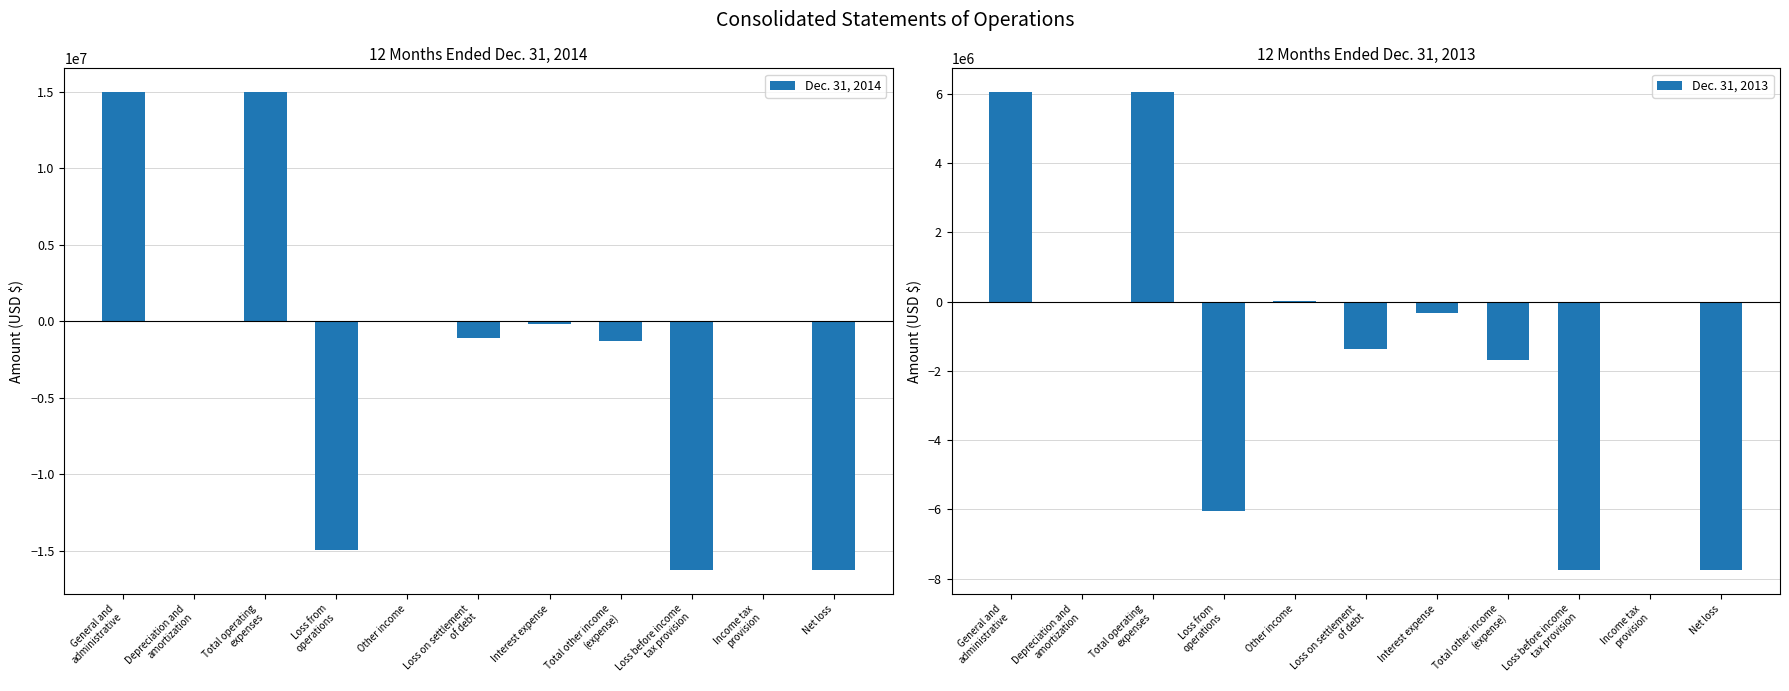

True or false: Dec. 31, 2014 has a value of -263456 at Interest expense.

False